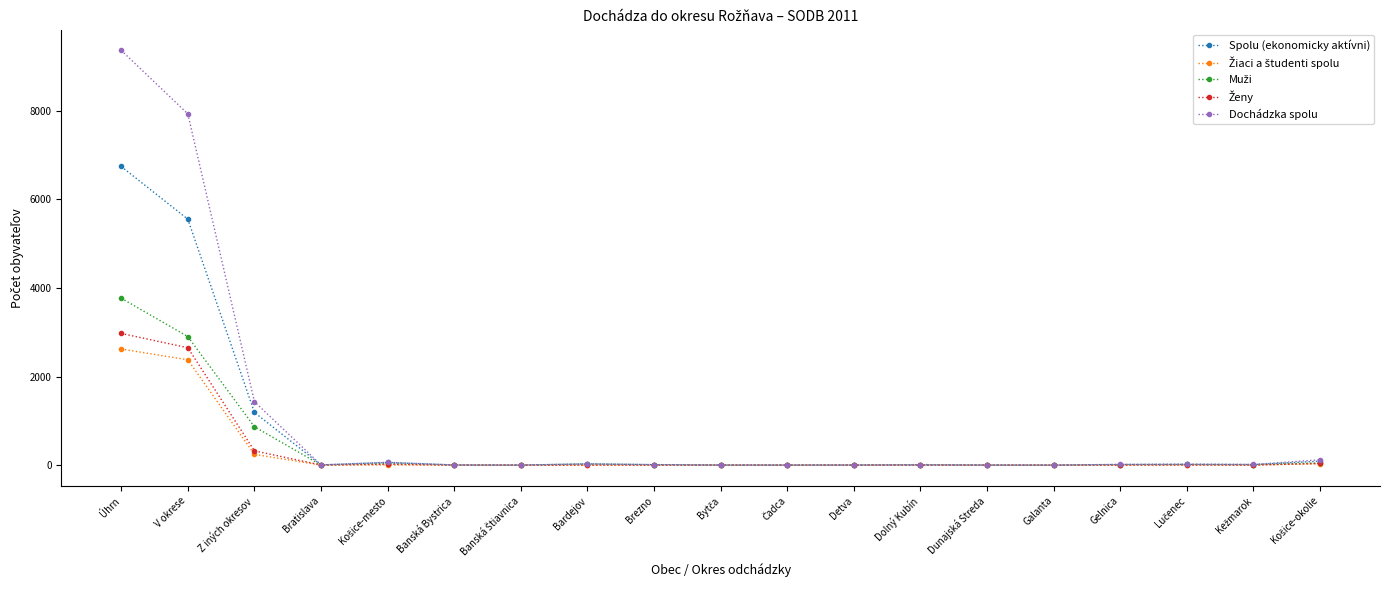

Between Z iných okresov and Banská Bystrica, which series saw the biggest shift?

Dochádzka spolu